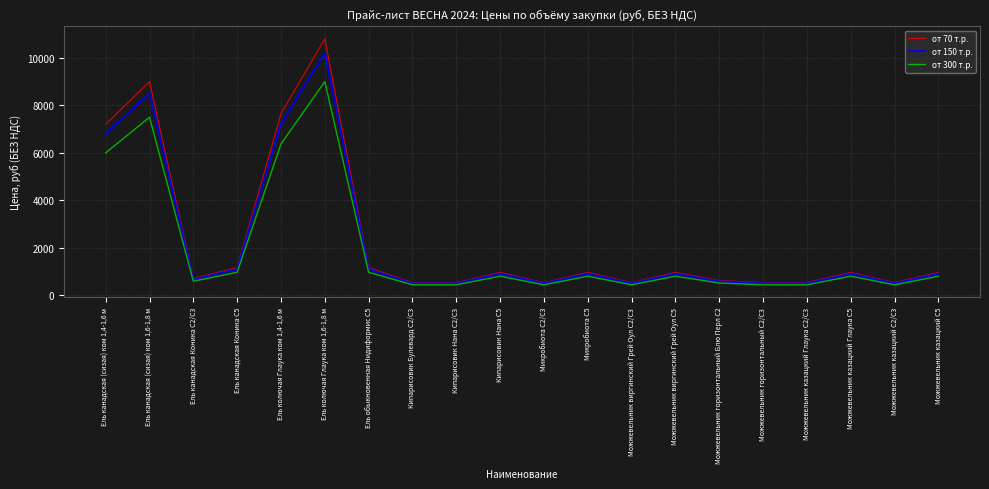

What is the difference between the от 300 т.р. values at Ель колючая Глаука ком 1,4-1,6 м and Микробиота С2/С3?

5925